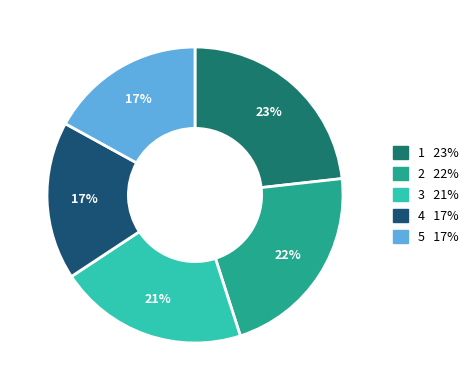

Does any single category account for the majority?

No